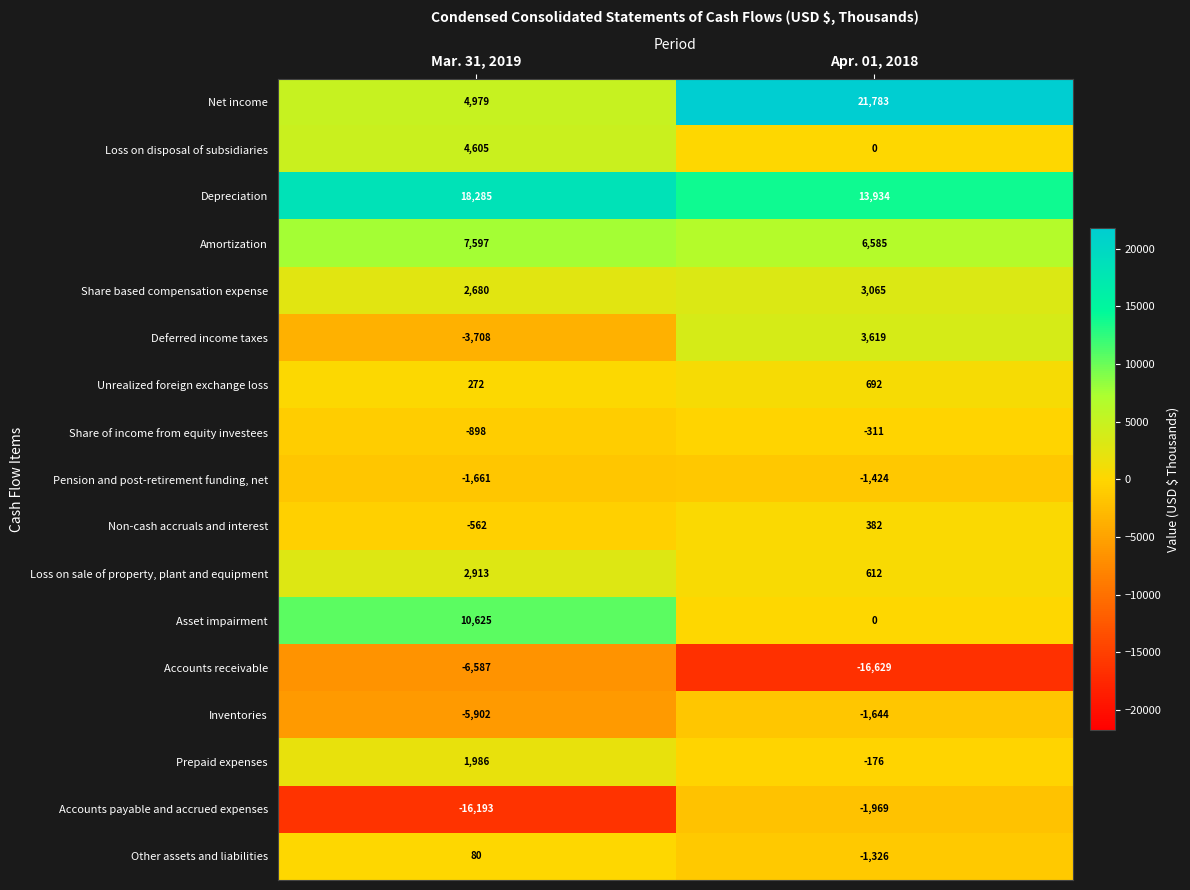

What is the spread (max minus min) of values at Apr. 01, 2018?

38412